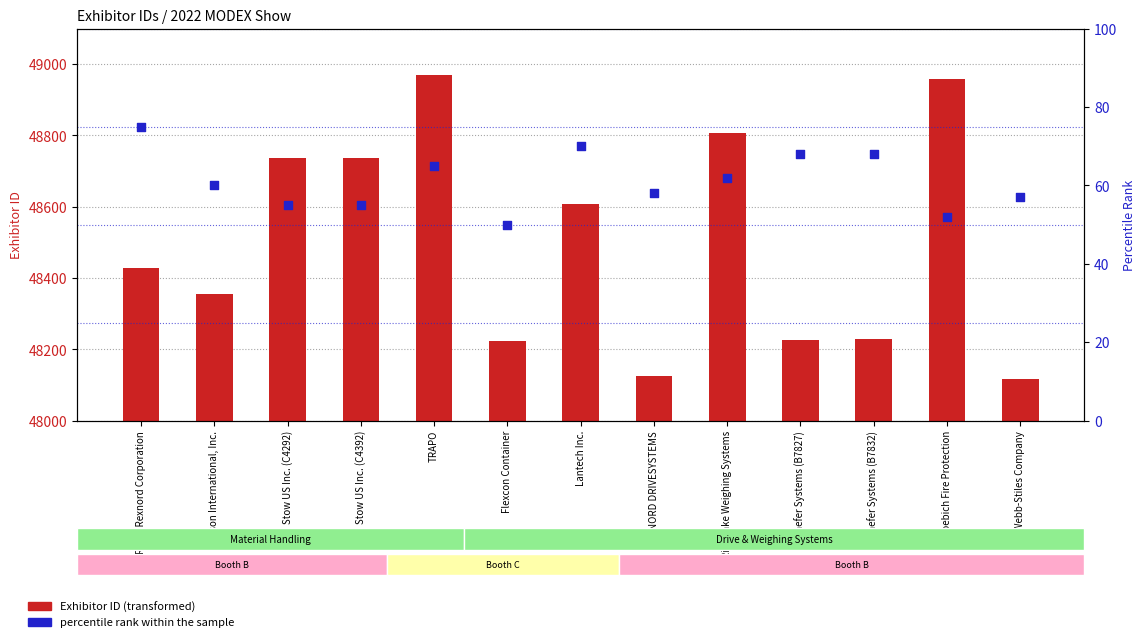

Which series has the widest spread of Y values?

Exhibitor ID